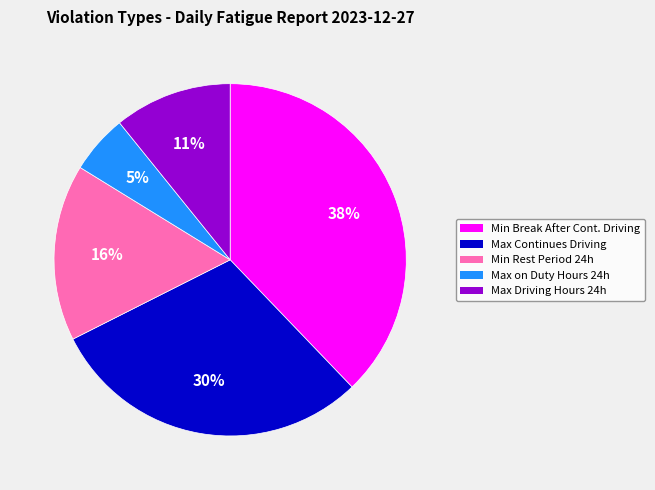

Combined, do Min Rest Period 24h and Min Break After Cont. Driving account for over 50%?

Yes